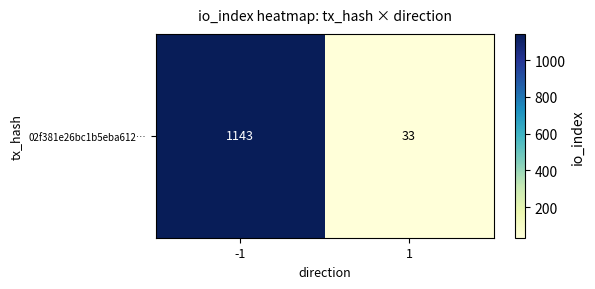

Reading right to left, what are all the values shown in this chart?

33	1143